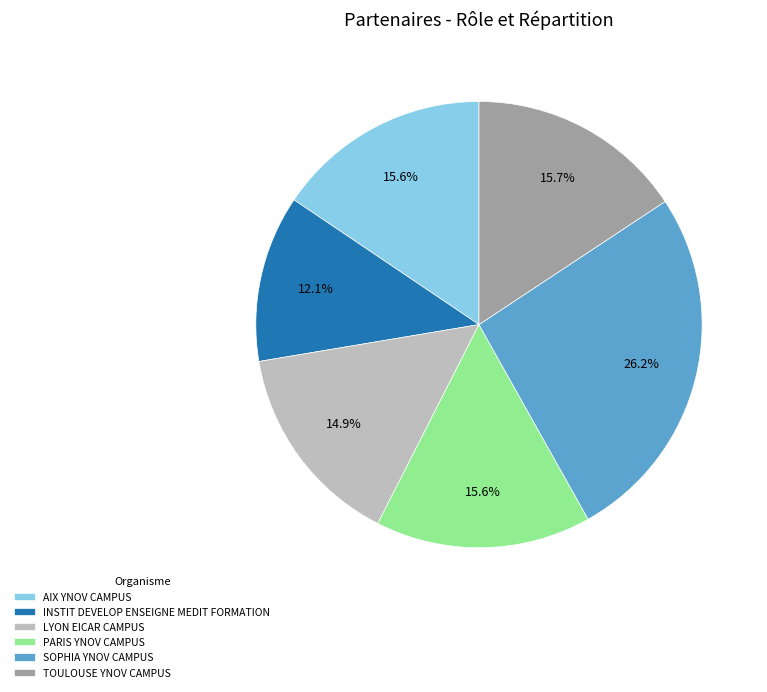

How many segments does this pie chart have?

6